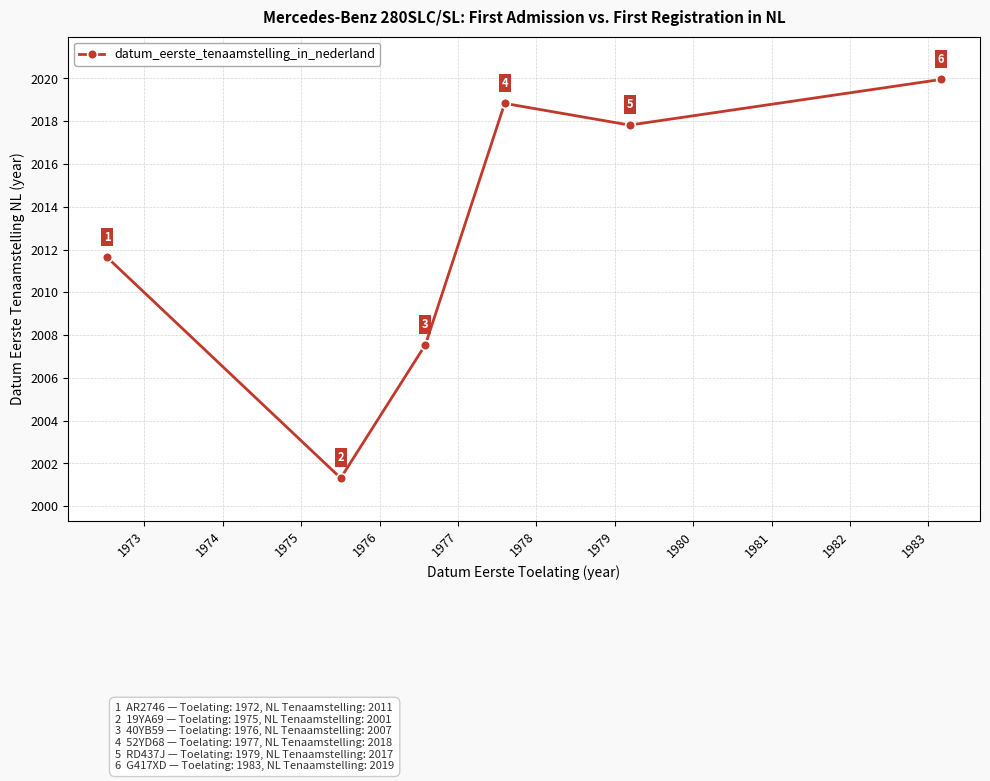

What is the value of the 3rd point from the left?

2007.5